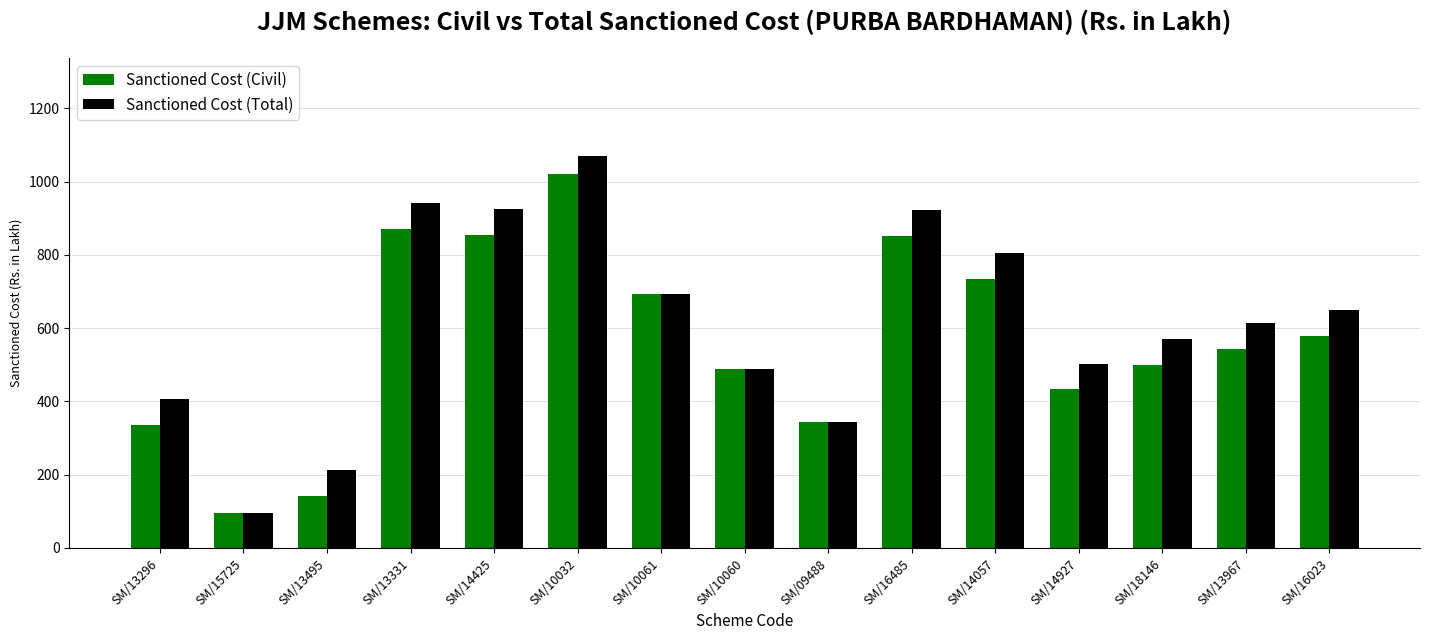

Rank the series at SM/14927 from lowest to highest value.

Sanctioned Cost (Civil), Sanctioned Cost (Total)